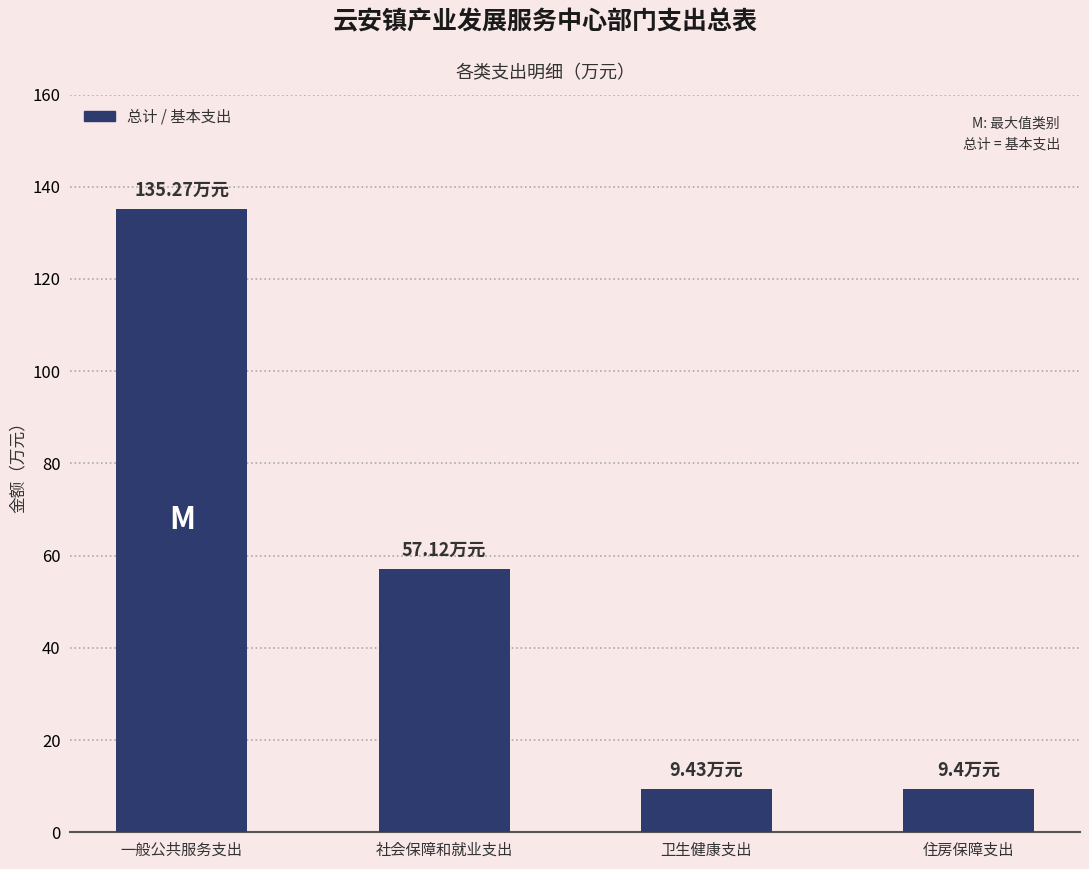

What is the sum of the values at 一般公共服务支出 and 住房保障支出?

144.7